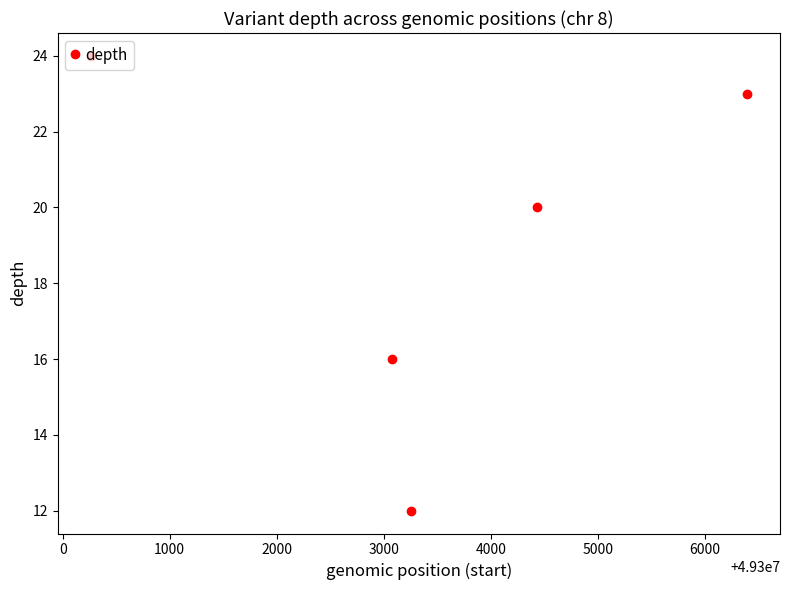

Reading right to left, transcribe all the data shown in this chart.

23	20	12	16	24